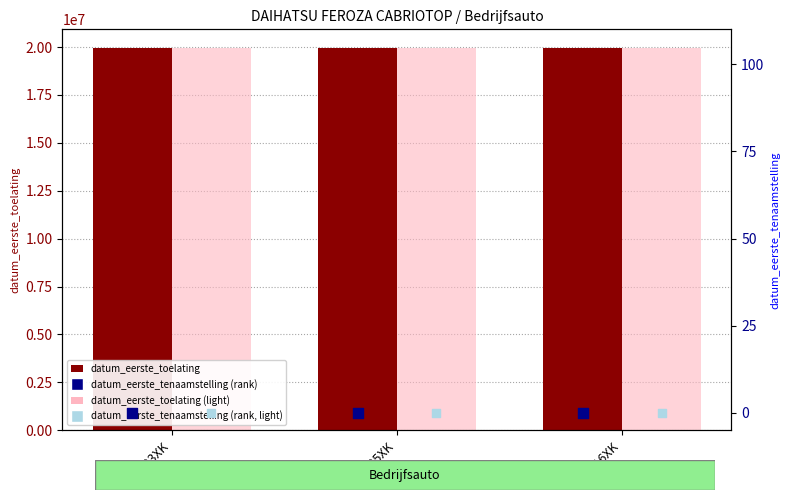

Which series contains the highest Y value?

datum_eerste_toelating